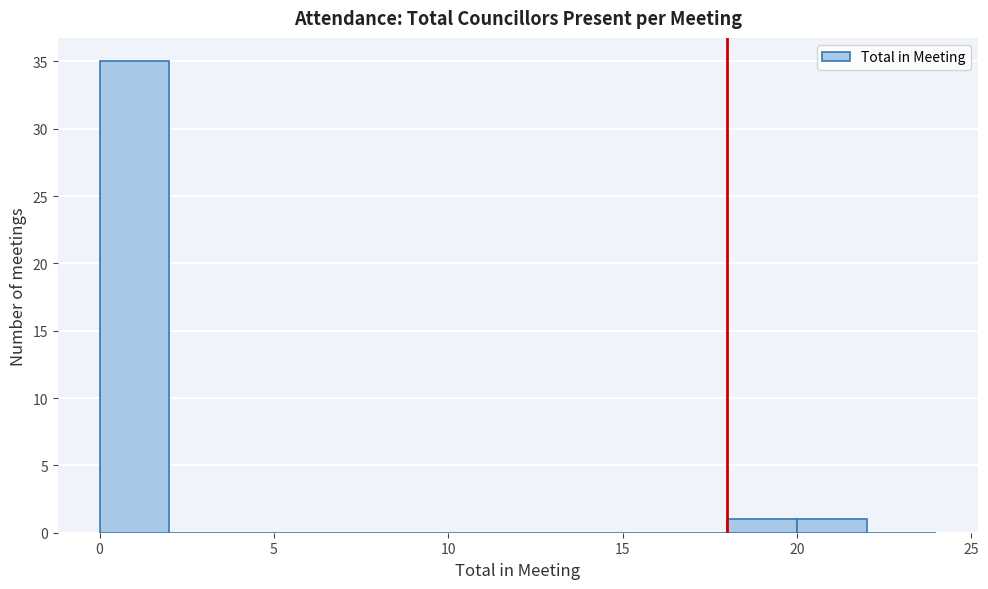

What is the height of the bar covering 20 to 22 on the x-axis? The values are not printed on the chart, so give them approximately, as read against the axis.

1